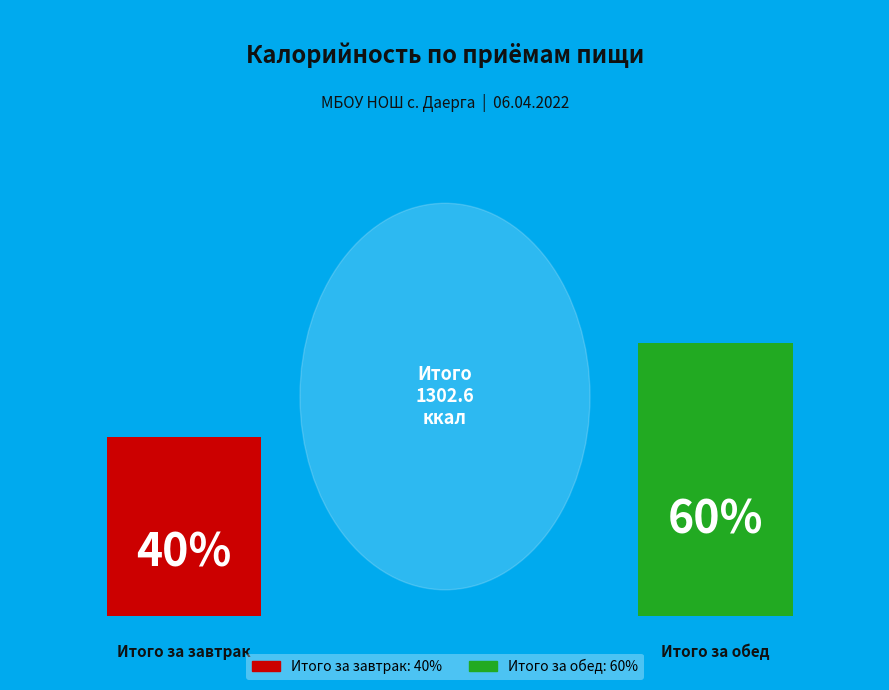

Which category has the smallest portion of the pie?

Итого за завтрак